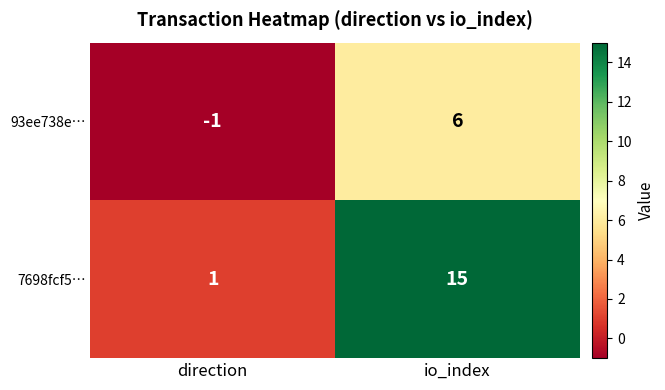

Reading left to right, transcribe all the data shown in this chart.

93ee738e…: direction=-1	io_index=6
7698fcf5…: direction=1	io_index=15